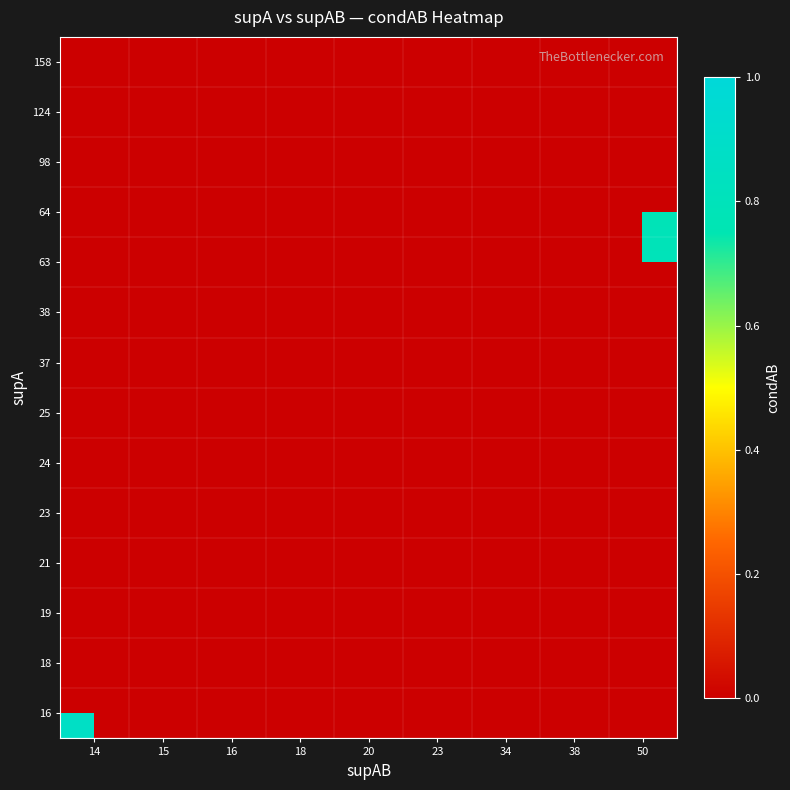

The 23 series shows 1.7 at 23. True or false?

False